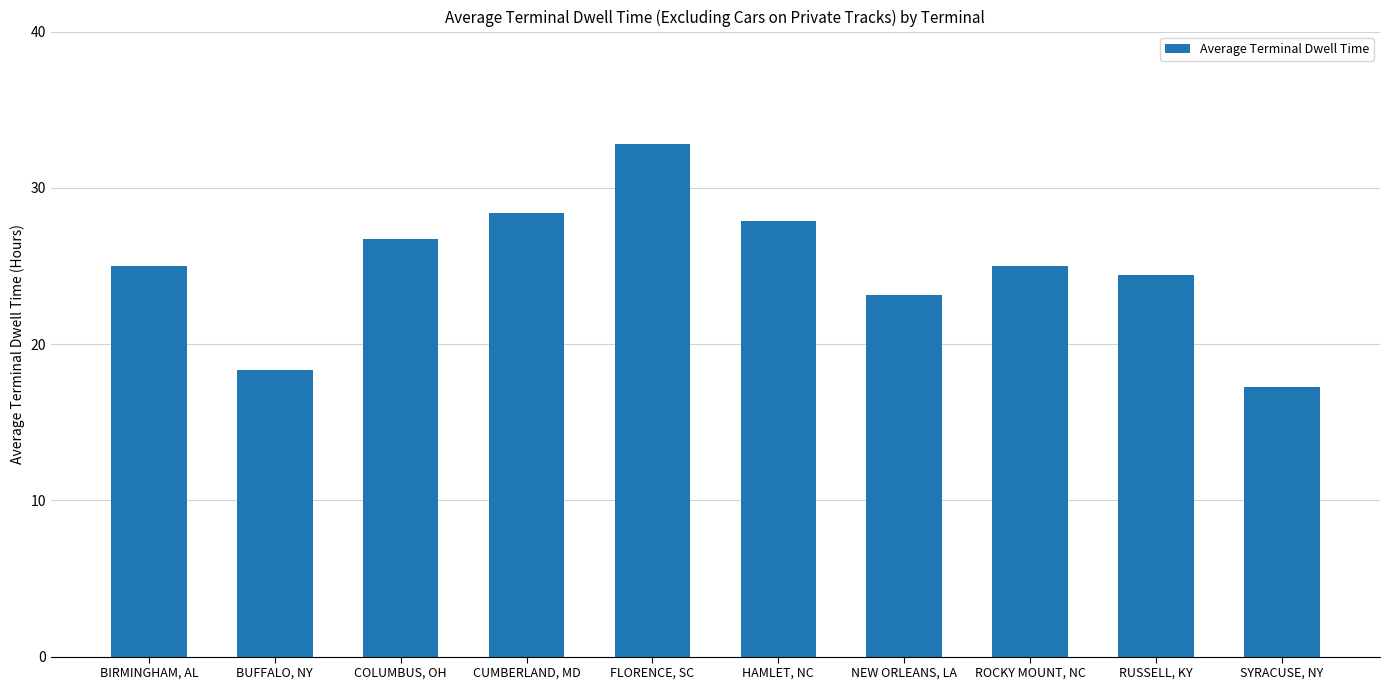

What is the label of the 2nd bar from the right?

RUSSELL, KY